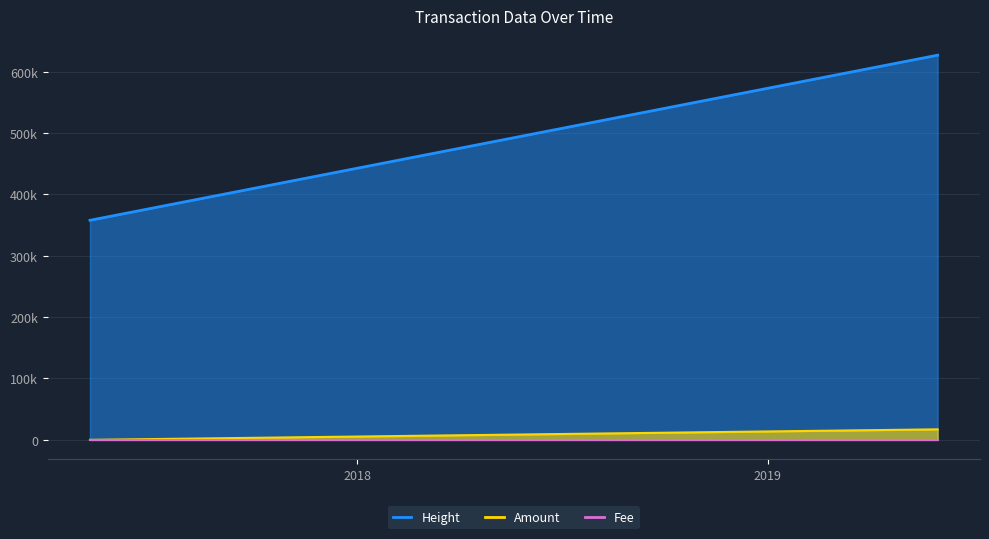

Is it true that Height equals 626845.0 at 2019-05-31 20:24:57?

True